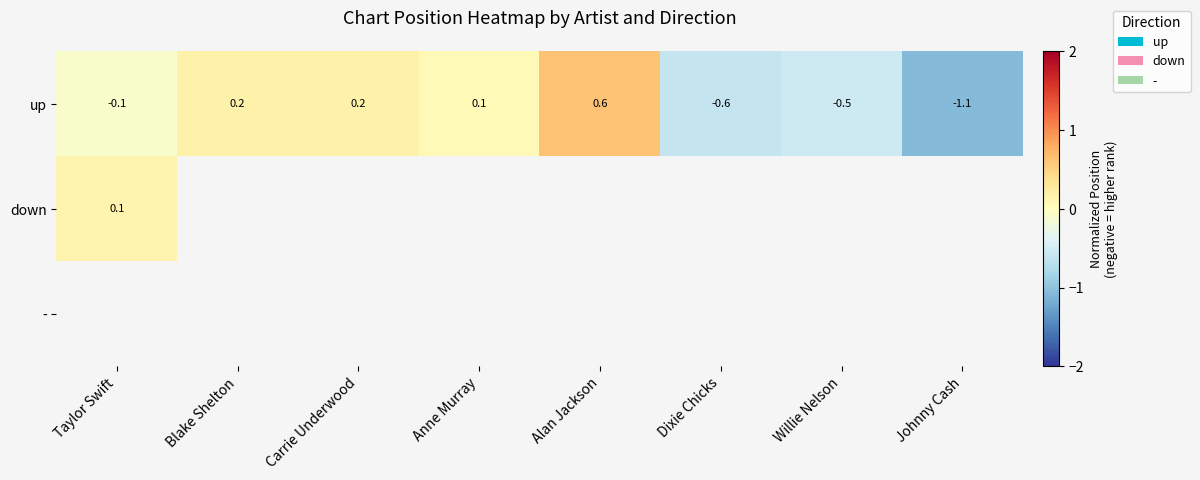

Where does the up series first go above 0?

Blake Shelton